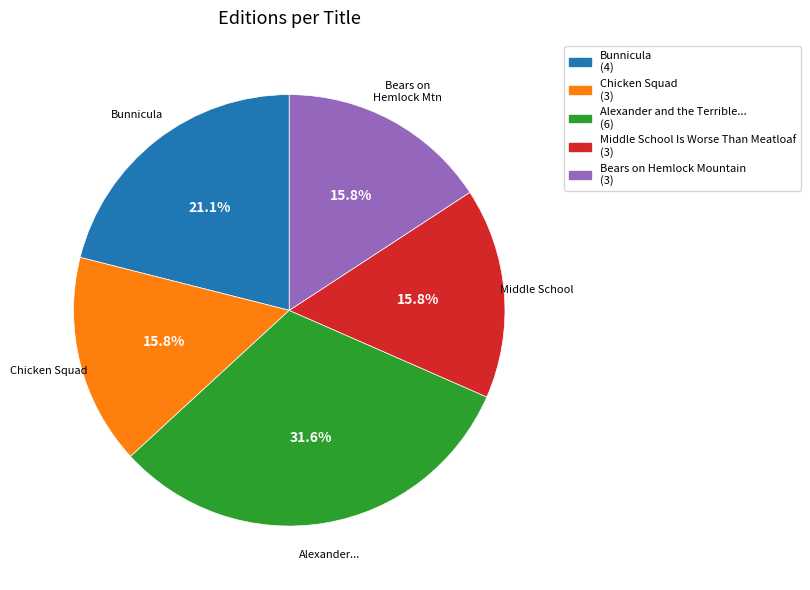

How many segments does this pie chart have?

5